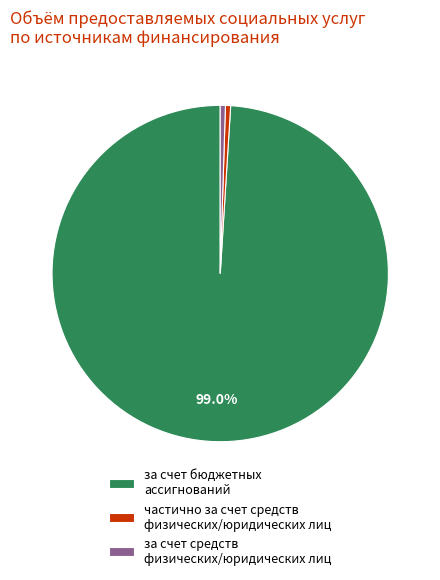

Do частично за счет средств физических/юридических лиц and за счет бюджетных ассигнований together represent more than half of the pie?

Yes